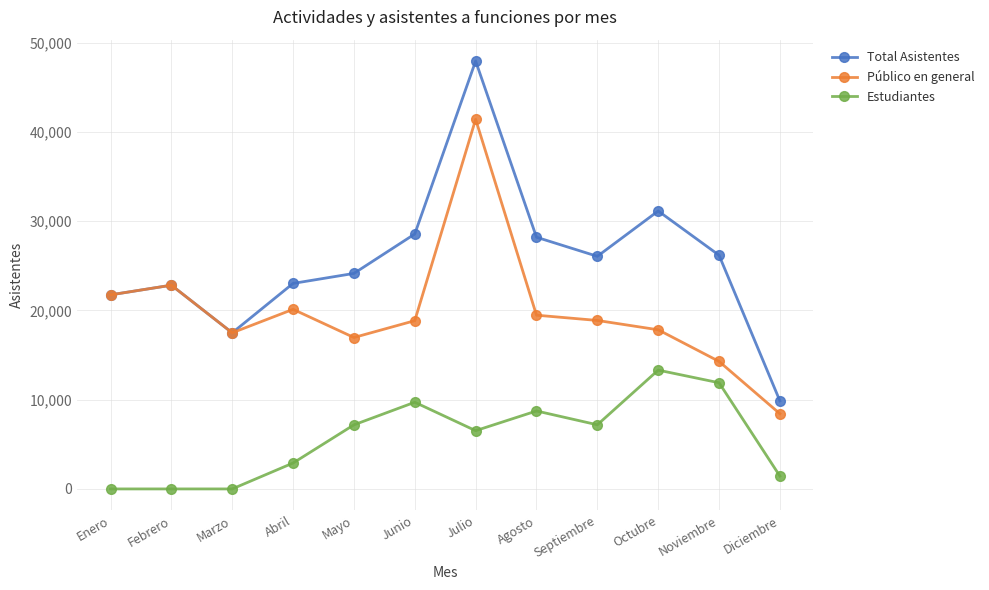

What is the average value of the Público en general series?

19861